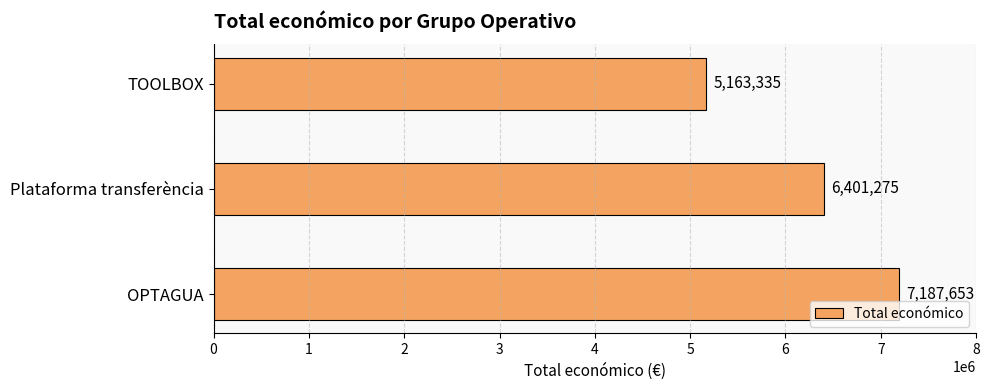

What is the ratio of the value at OPTAGUA to the value at Plataforma transferència?

1.1